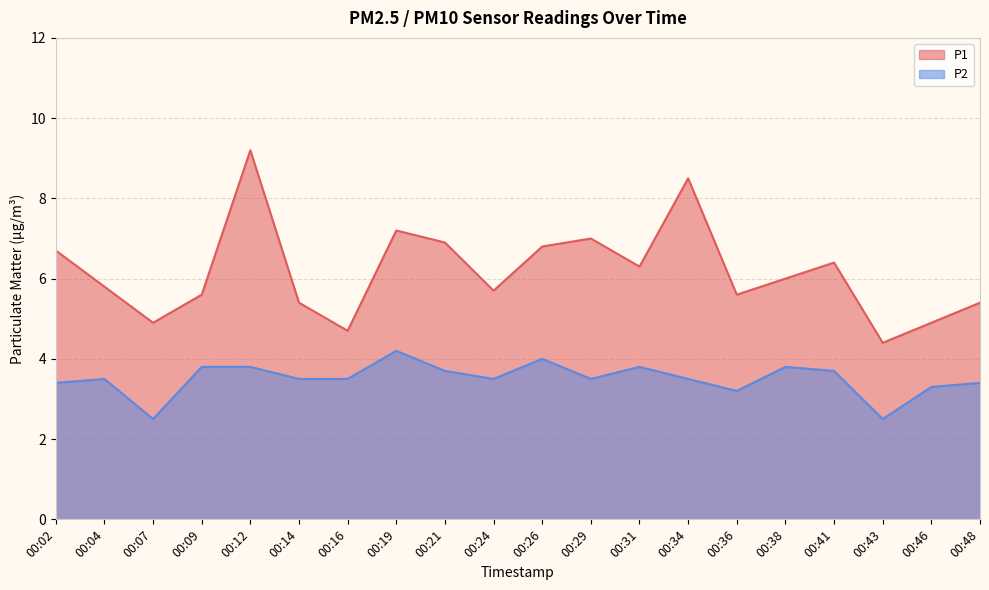

What is the average value of the P1 series?

6.2